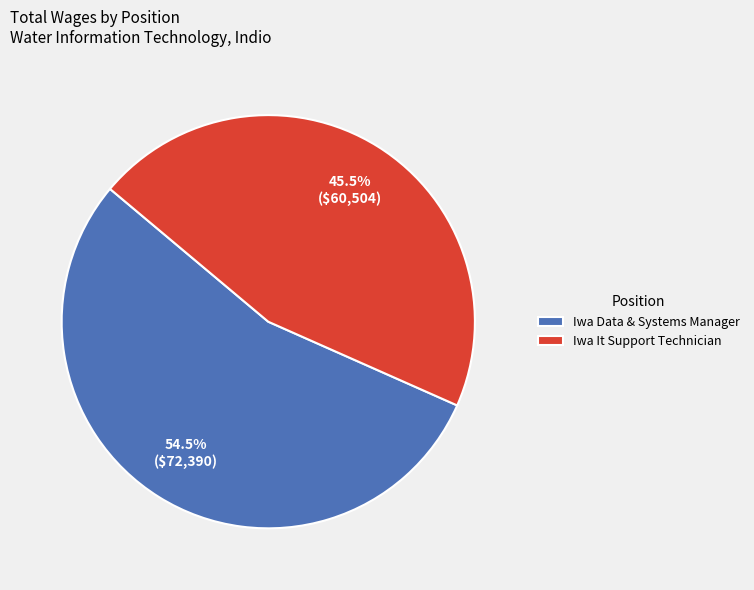

Which category has the smallest portion of the pie?

Iwa It Support Technician